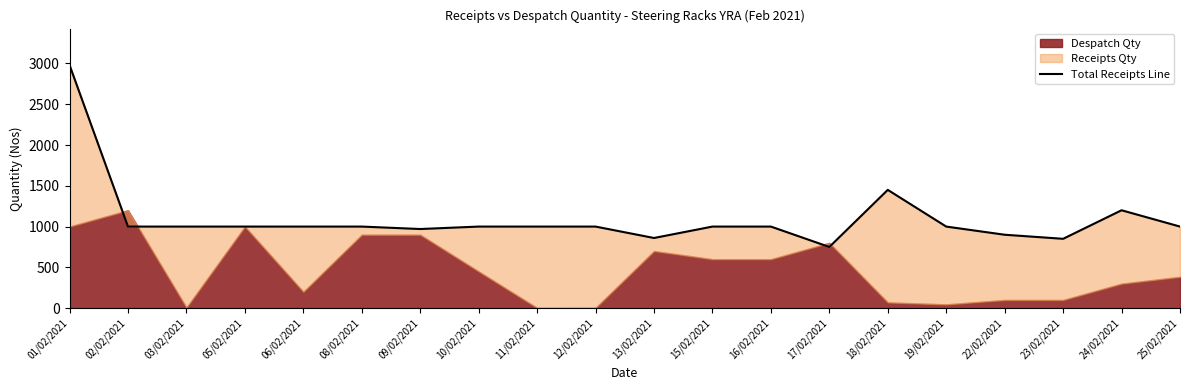

Count the number of categories in the chart.

20